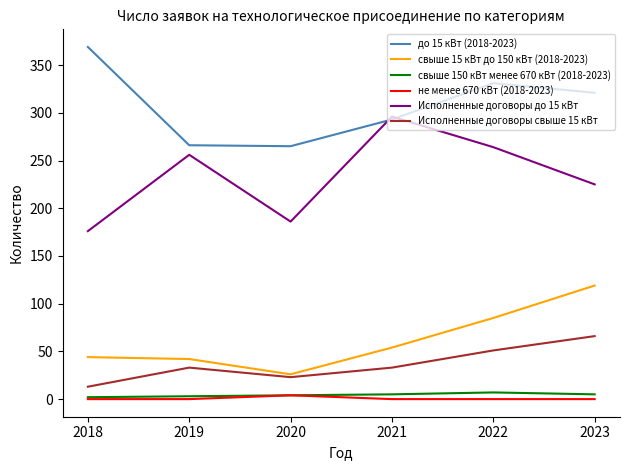

True or false: не менее 670 кВт (2018-2023) and до 15 кВт (2018-2023) intersect in this chart.

False